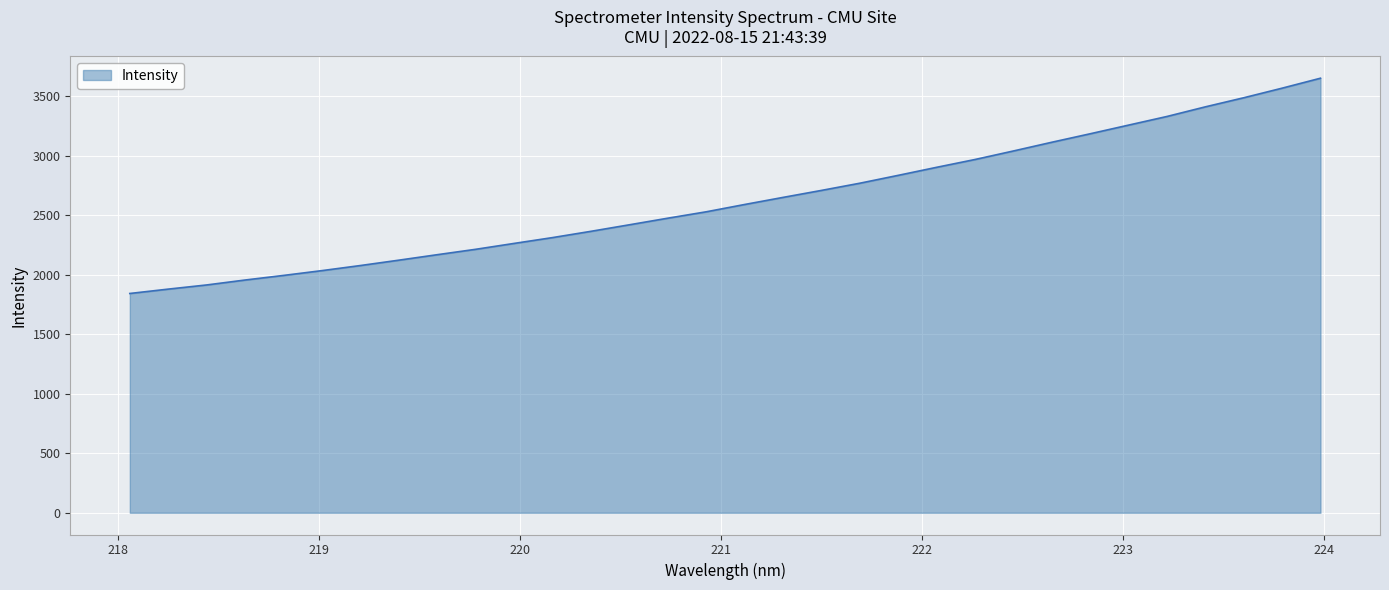

What is the minimum value shown in the chart?

1843.6